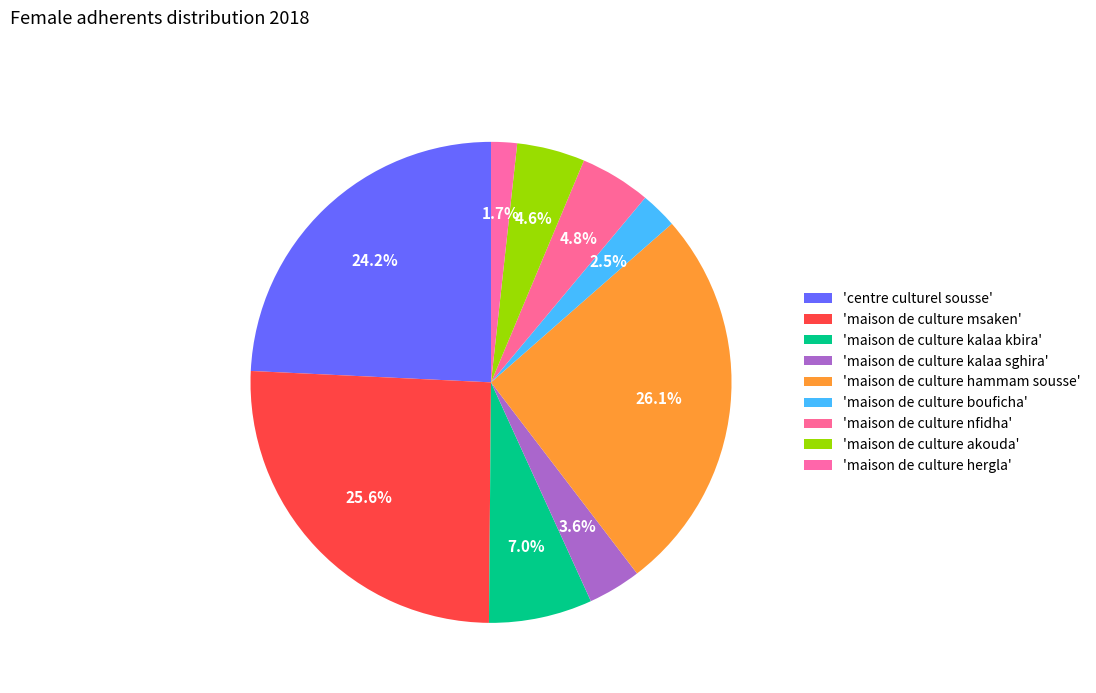

Is there a majority slice in this chart?

No